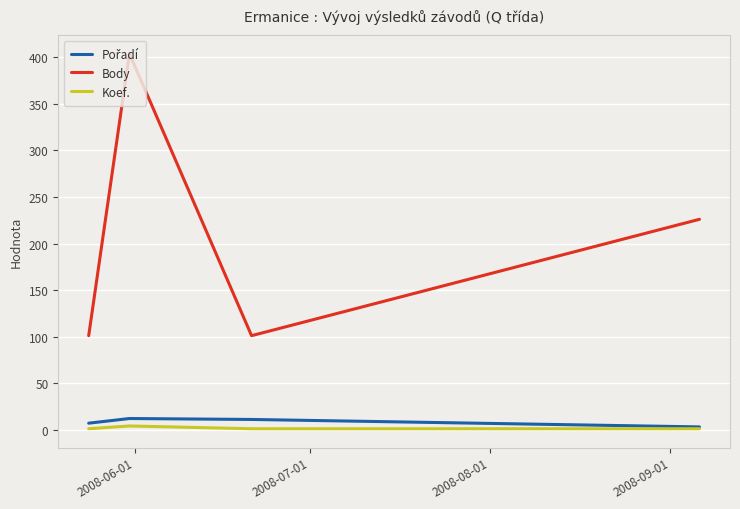

True or false: Koef. and Body intersect in this chart.

False